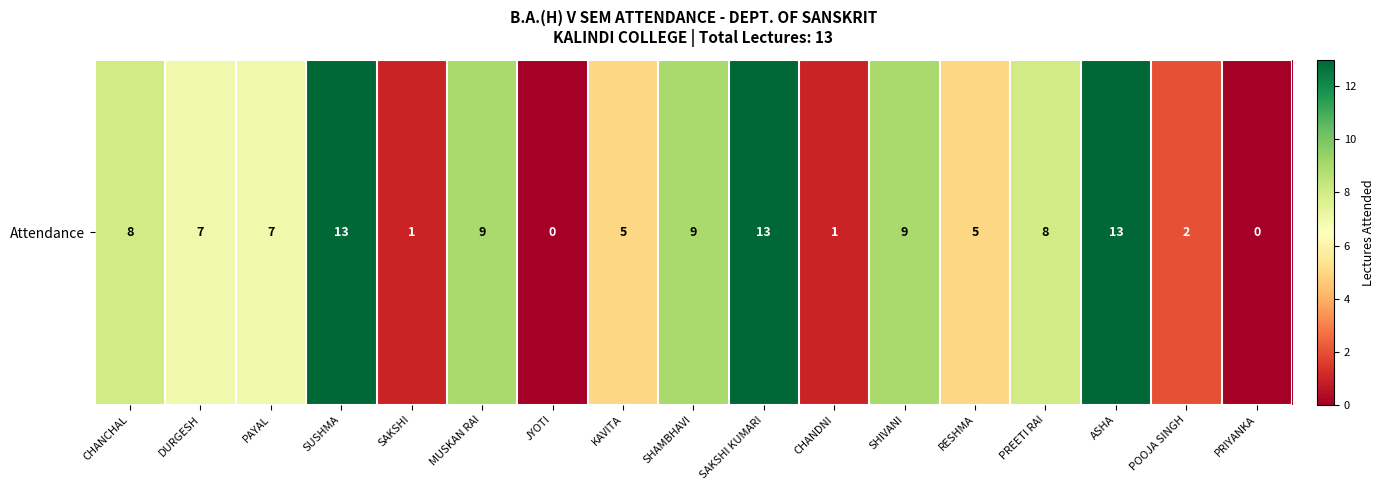

Approximately how many times larger is the value at MUSKAN RAI compared to PAYAL?

1.3